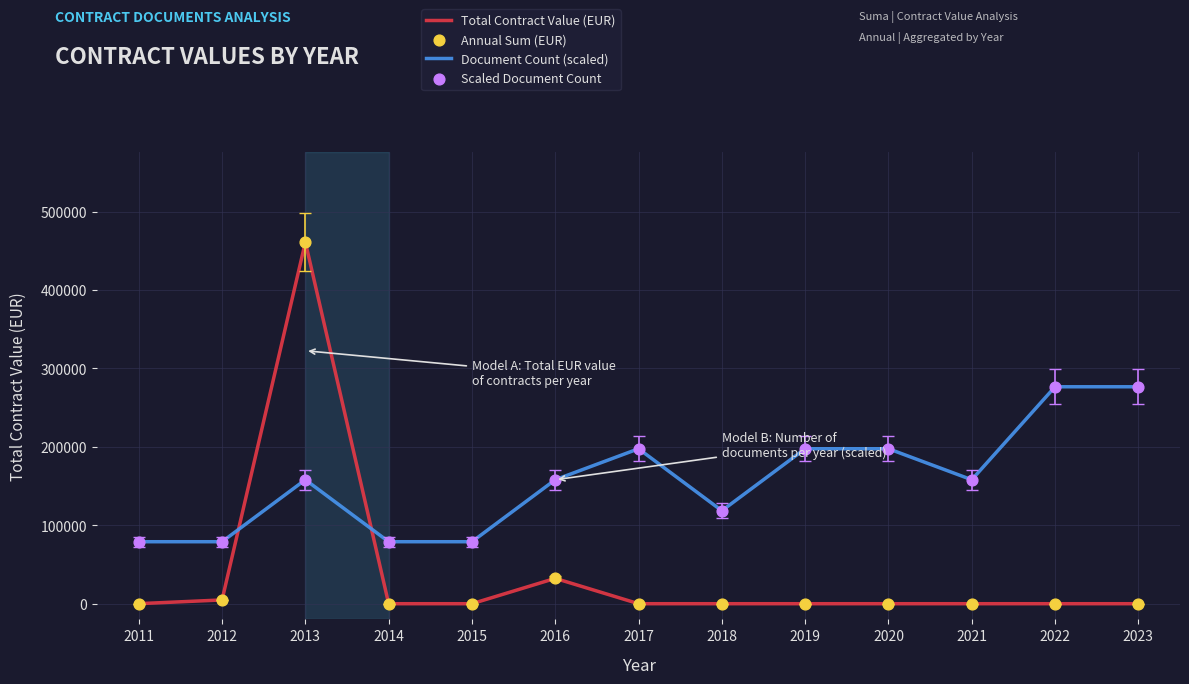

What is the total value across all series at 2019?

197612.5